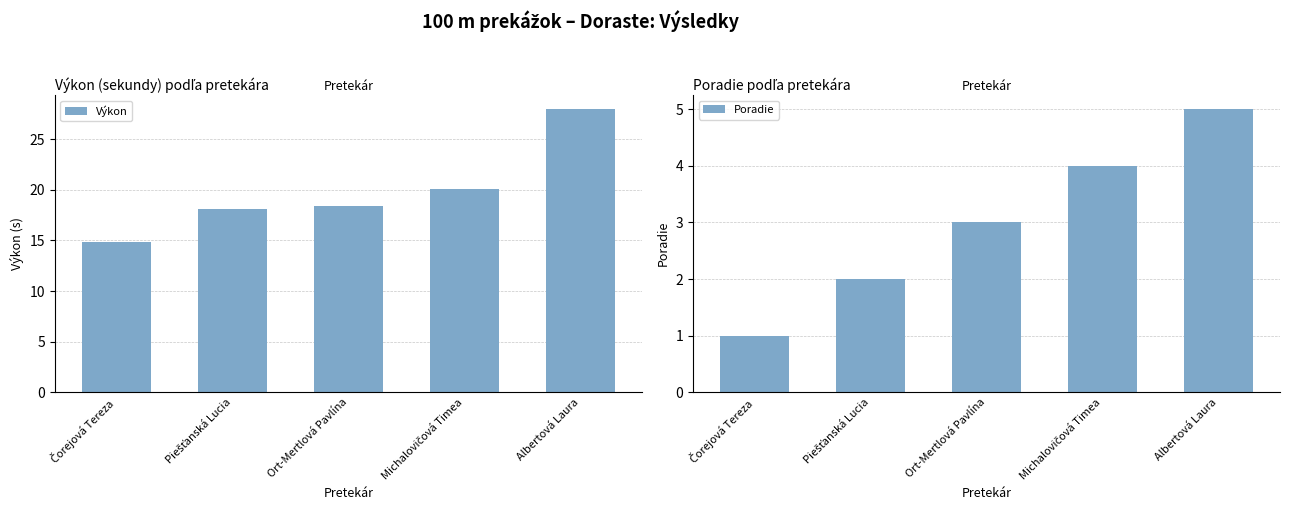

How many data points in Poradie are less than 3?

2